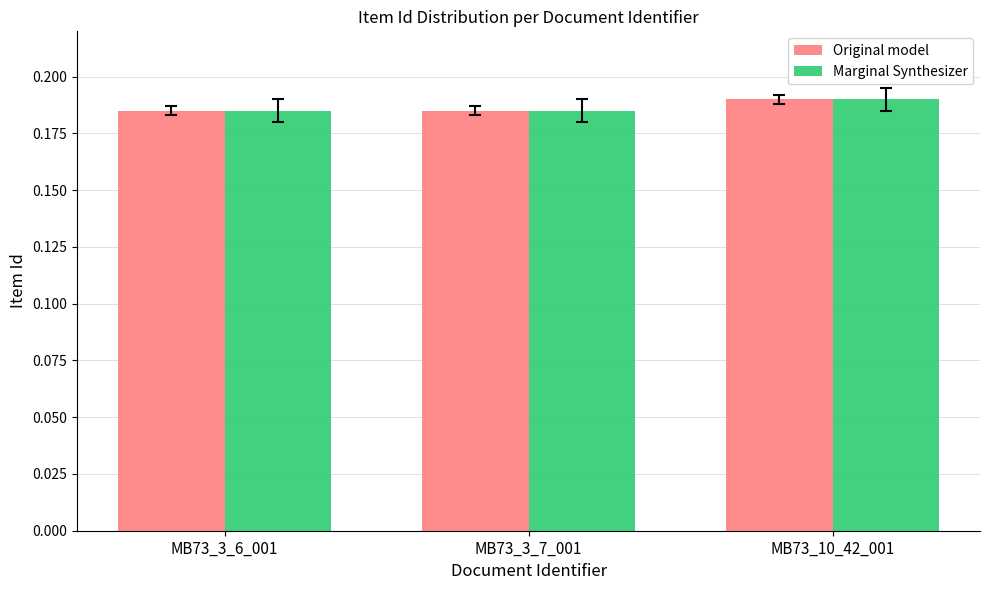

The Original model series shows 0.3 at MB73_3_7_001. True or false?

False